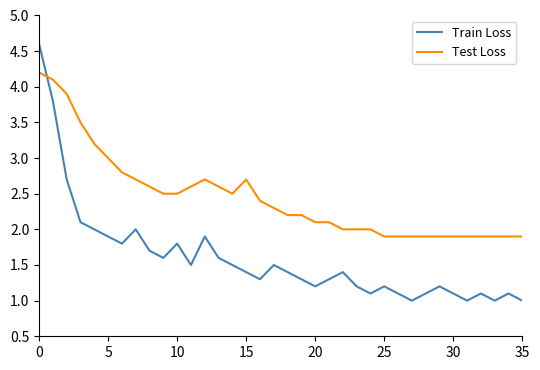

What is the greatest value displayed?

4.6